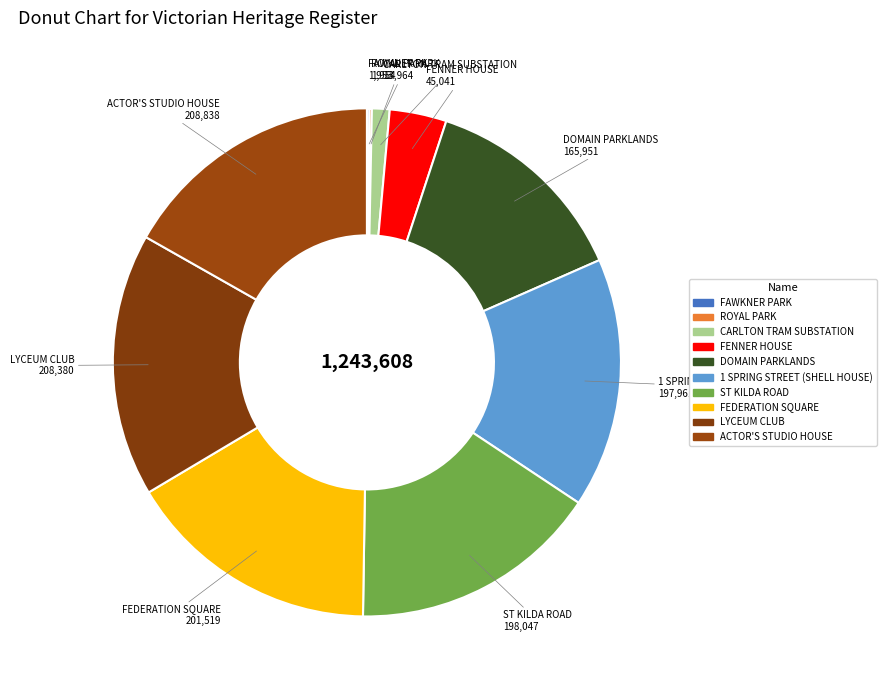

The ST KILDA ROAD slice represents 16% of the pie. True or false?

True